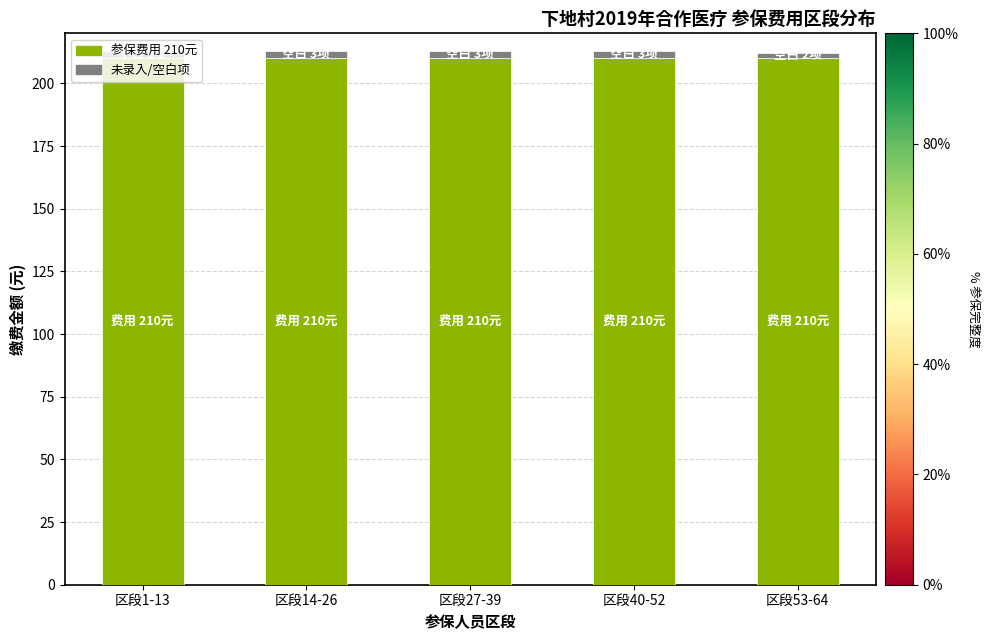

What is the average value of the 参保费用 210元 series?

210